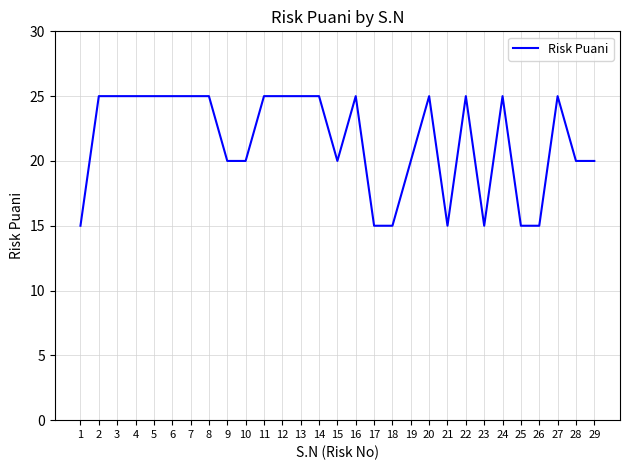

Reading left to right, list all the values displayed in this chart.

1=15	2=25	3=25	4=25	5=25	6=25	7=25	8=25	9=20	10=20	11=25	12=25	13=25	14=25	15=20	16=25	17=15	18=15	19=20	20=25	21=15	22=25	23=15	24=25	25=15	26=15	27=25	28=20	29=20